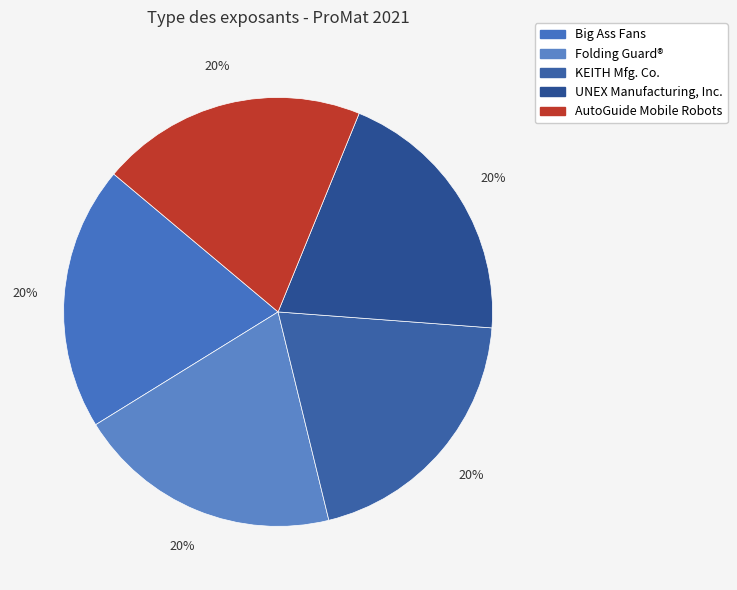

True or false: Big Ass Fans accounts for 29% of the total.

False